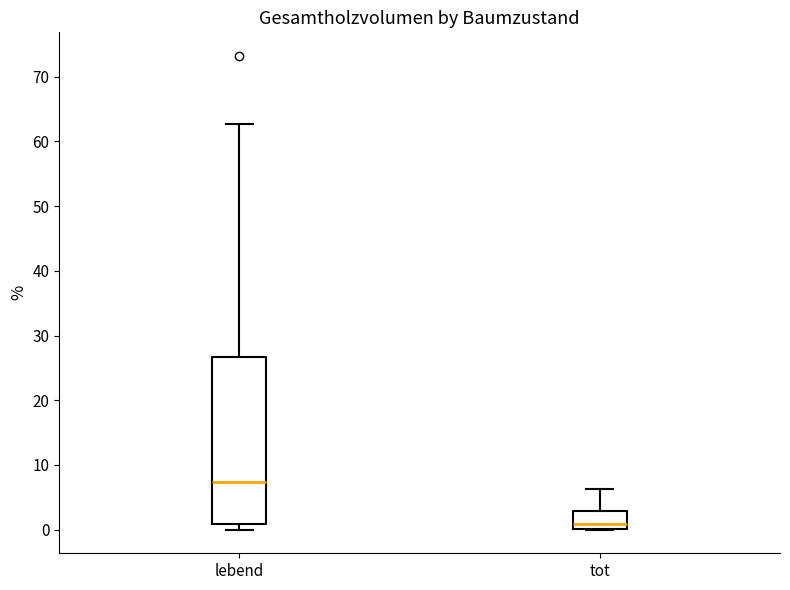

Which box has the lowest median line?

tot